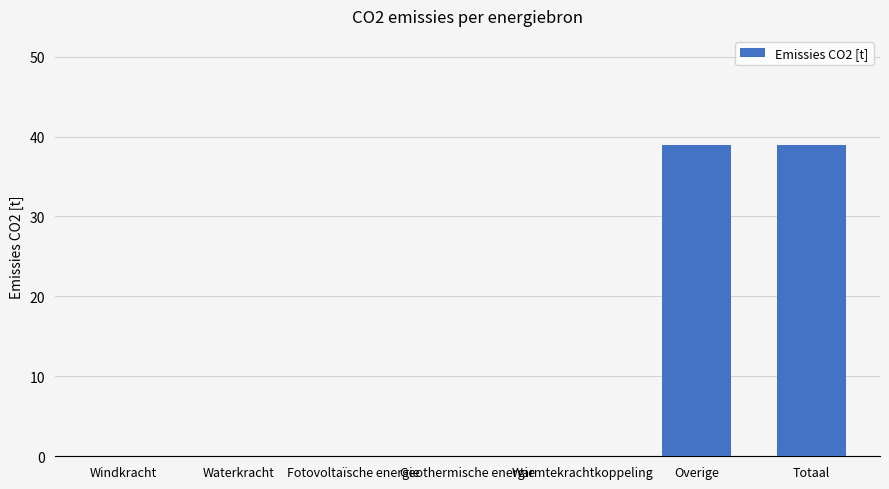

The value at Overige is 65.3. True or false?

False